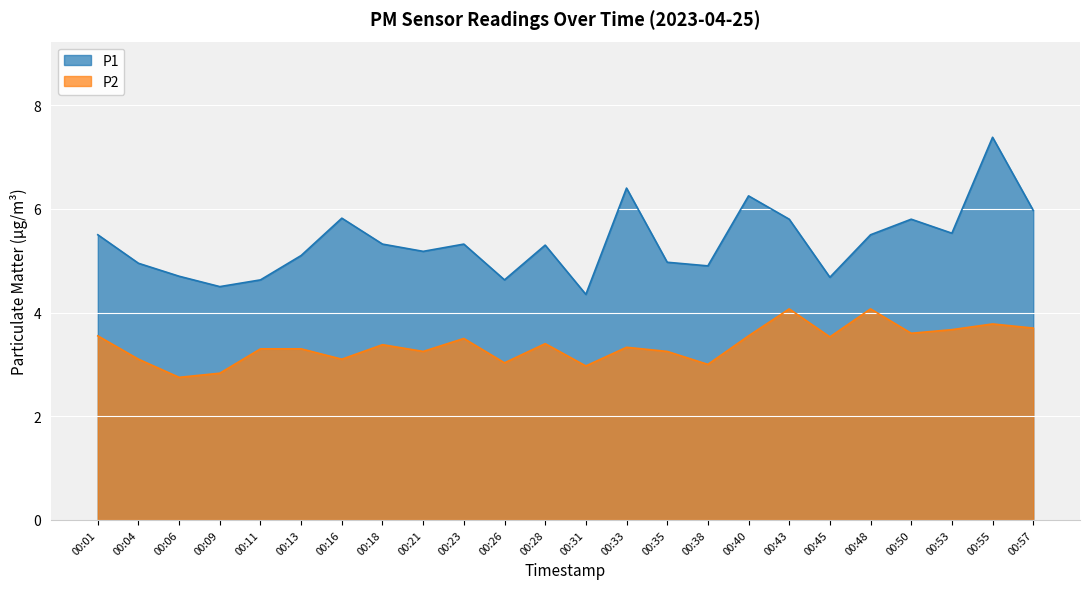

Between 00:35 and 00:55, which series saw the biggest shift?

P1